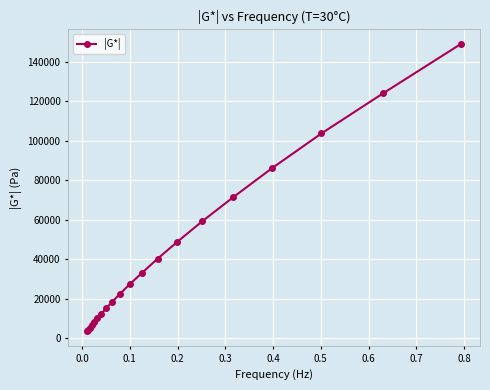

Reading left to right, list all the values displayed in this chart.

3467	4339	5378	6652	8204	10080	12360	15130	18480	22560	27430	33220	40370	48850	59120	71310	86110	103600	124000	149000